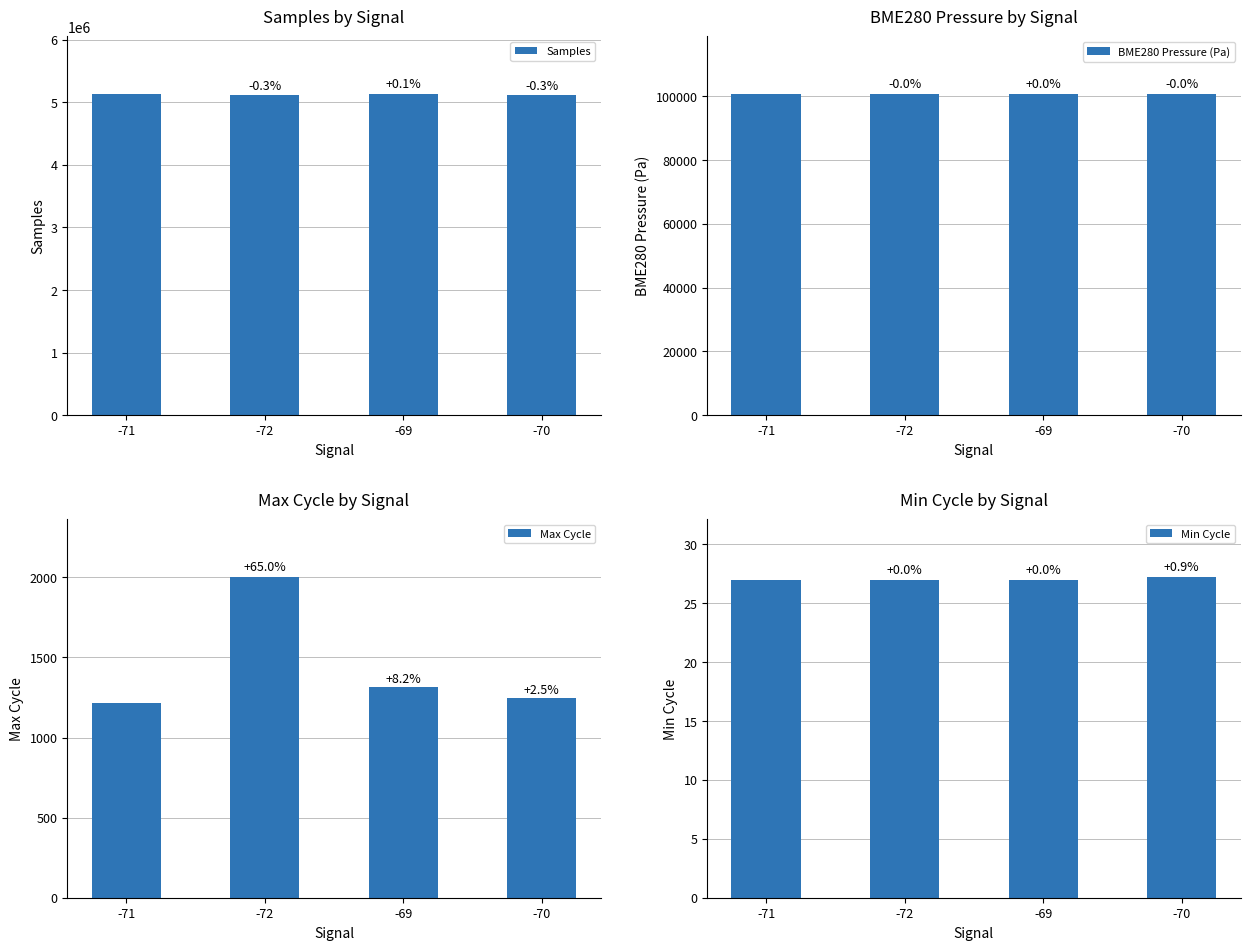

What value does the BME280 Pressure (Pa) series have at -69?

100735.4